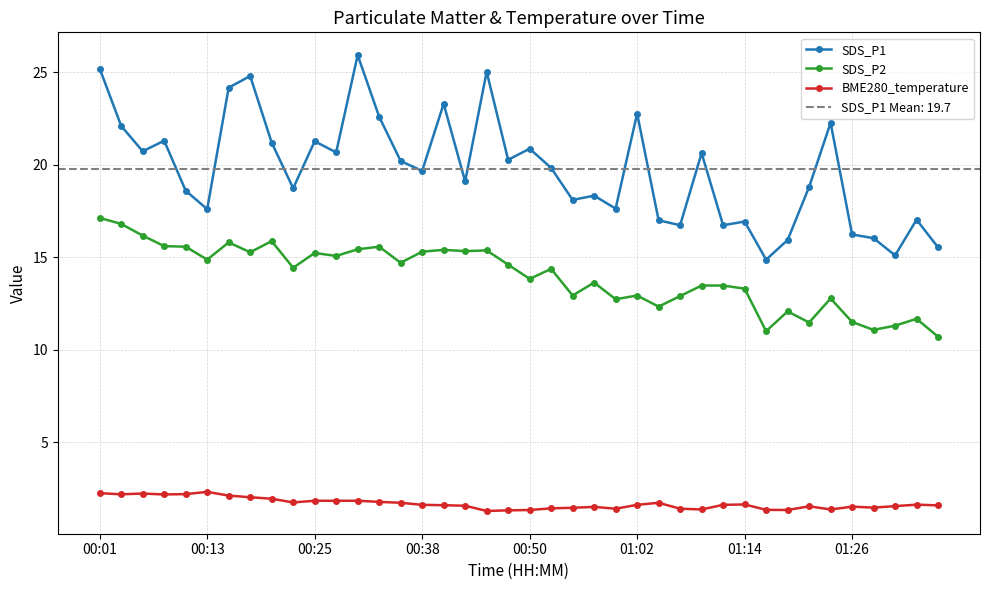

True or false: BME280_temperature and SDS_P2 intersect in this chart.

False